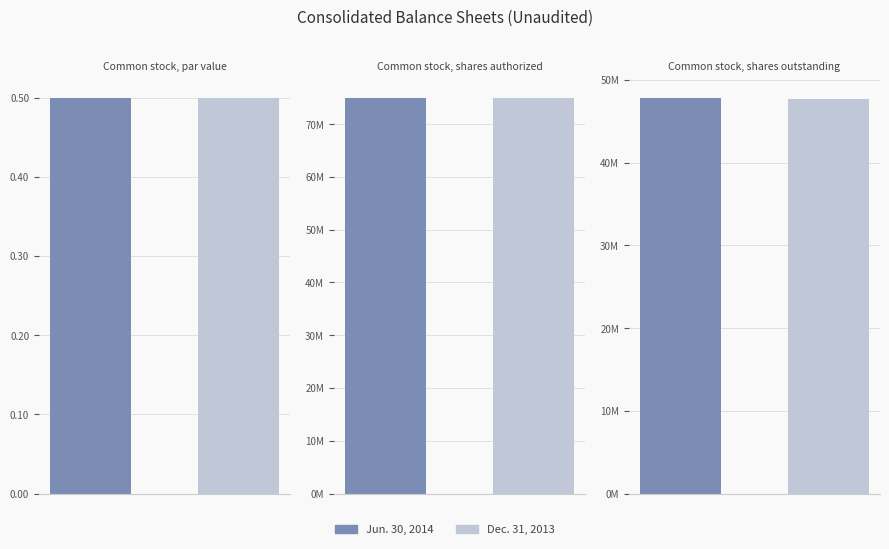

The value of Jun. 30, 2014 at Common stock, shares outstanding is 47864249.0. True or false?

True